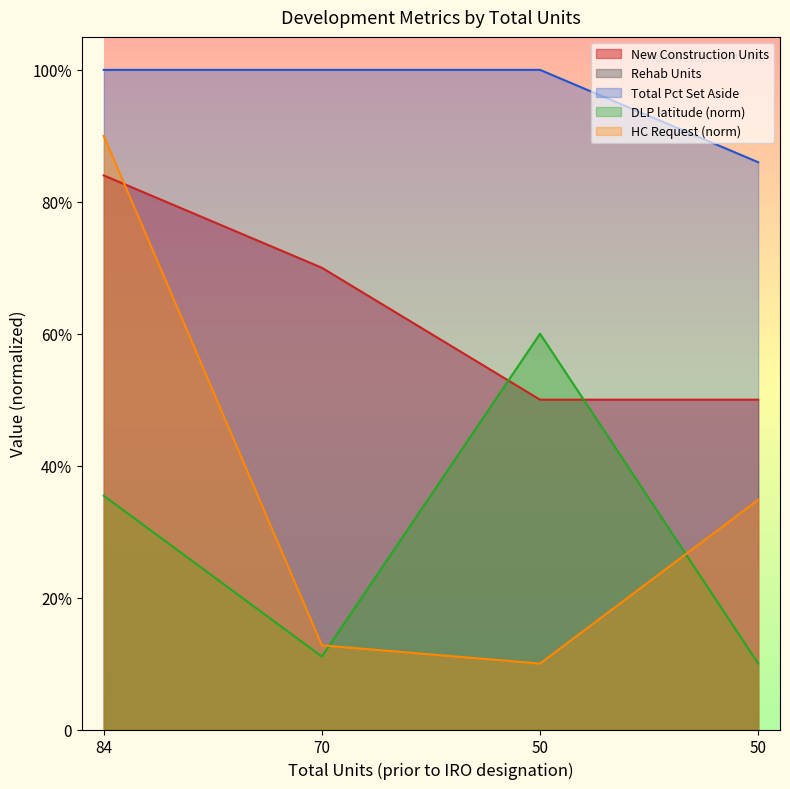

What is the value of the New Construction Units point at the 1st from the left?

84.0